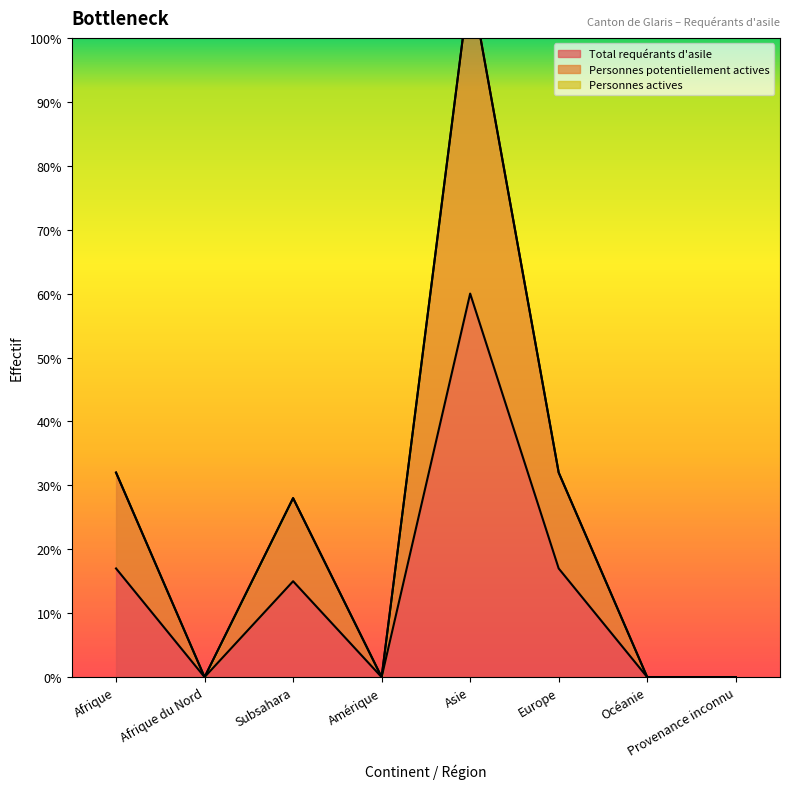

What is the average value of the Personnes potentiellement actives series?

25